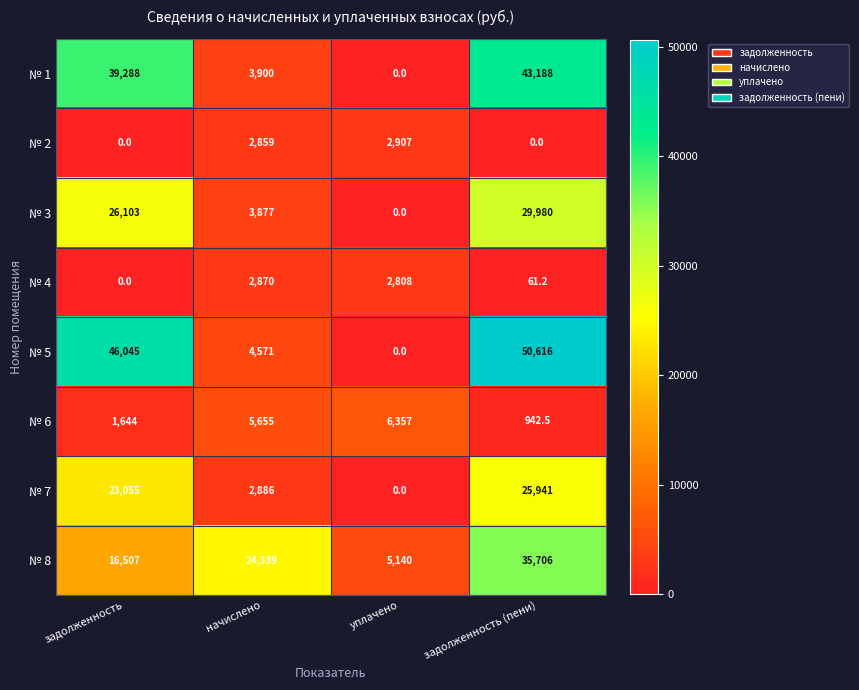

What is the minimum value for № 6?

942.5